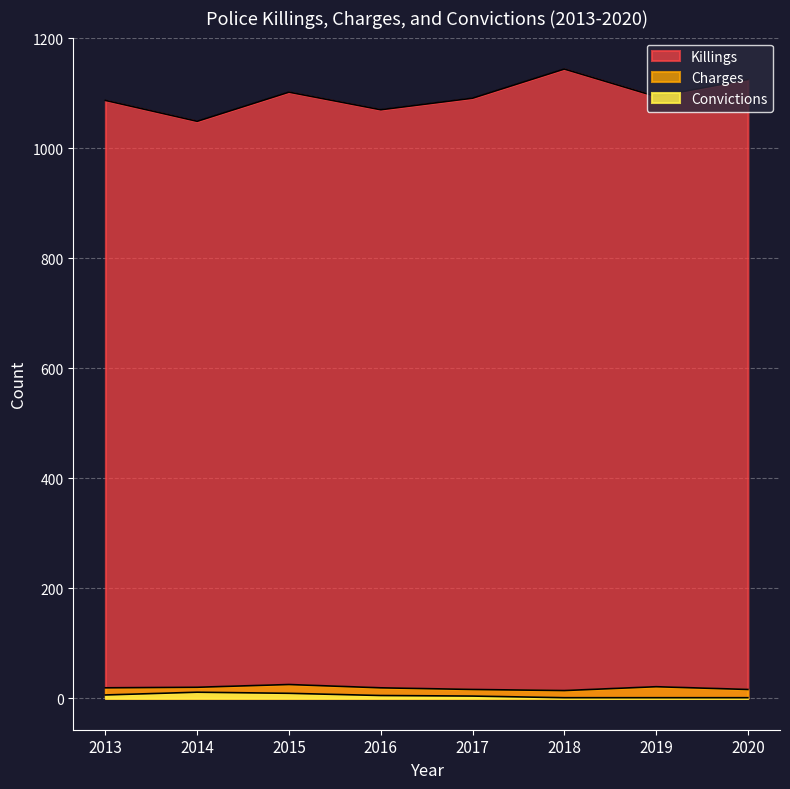

What is the difference between the Convictions values at 2017 and 2020?

3